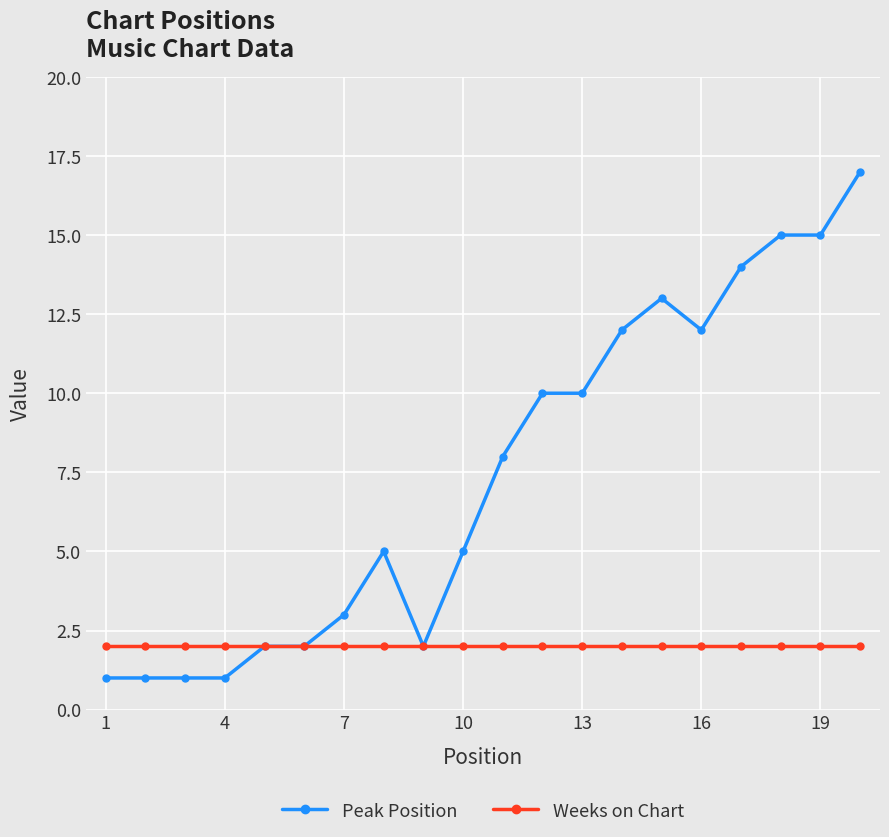

What are all the series names shown in the legend?

Peak Position, Weeks on Chart